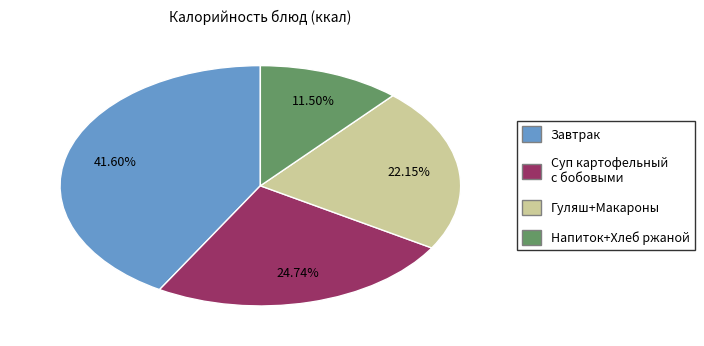

How many slices are in this pie chart?

4